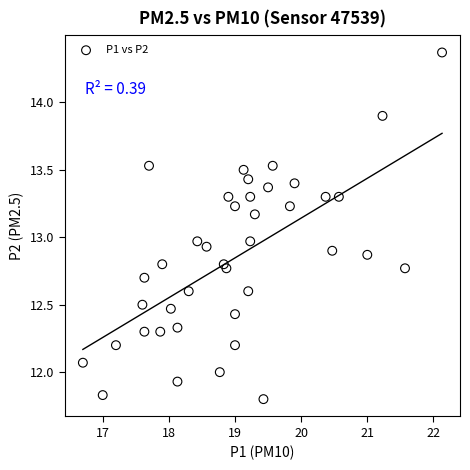

What is the range of Y values (max minus min)?

2.6